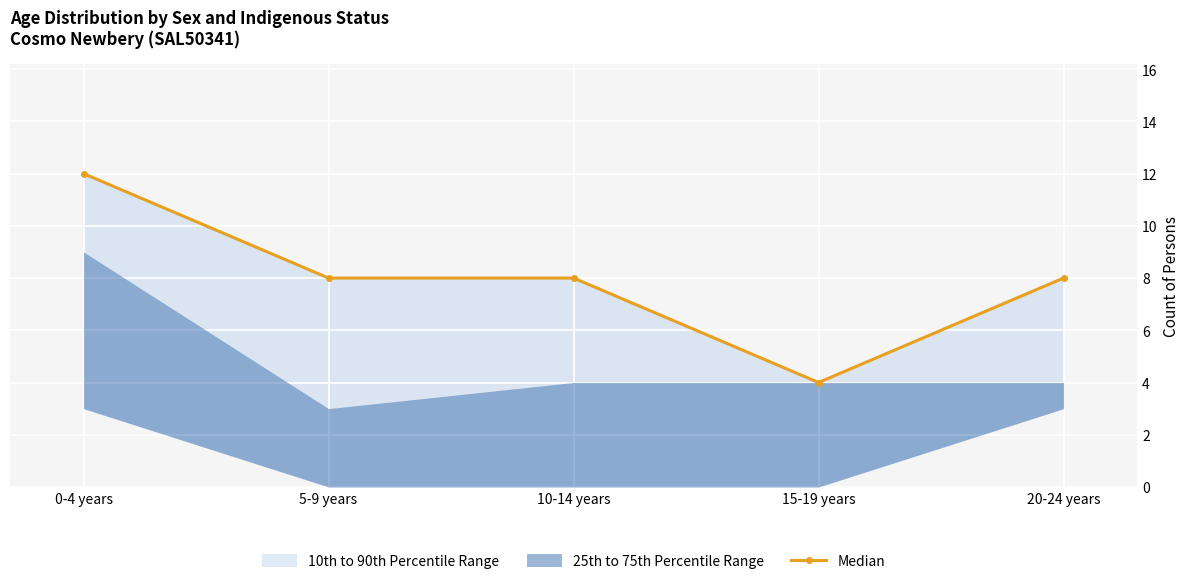

What is the label of the 3rd point from the right?

10-14 years